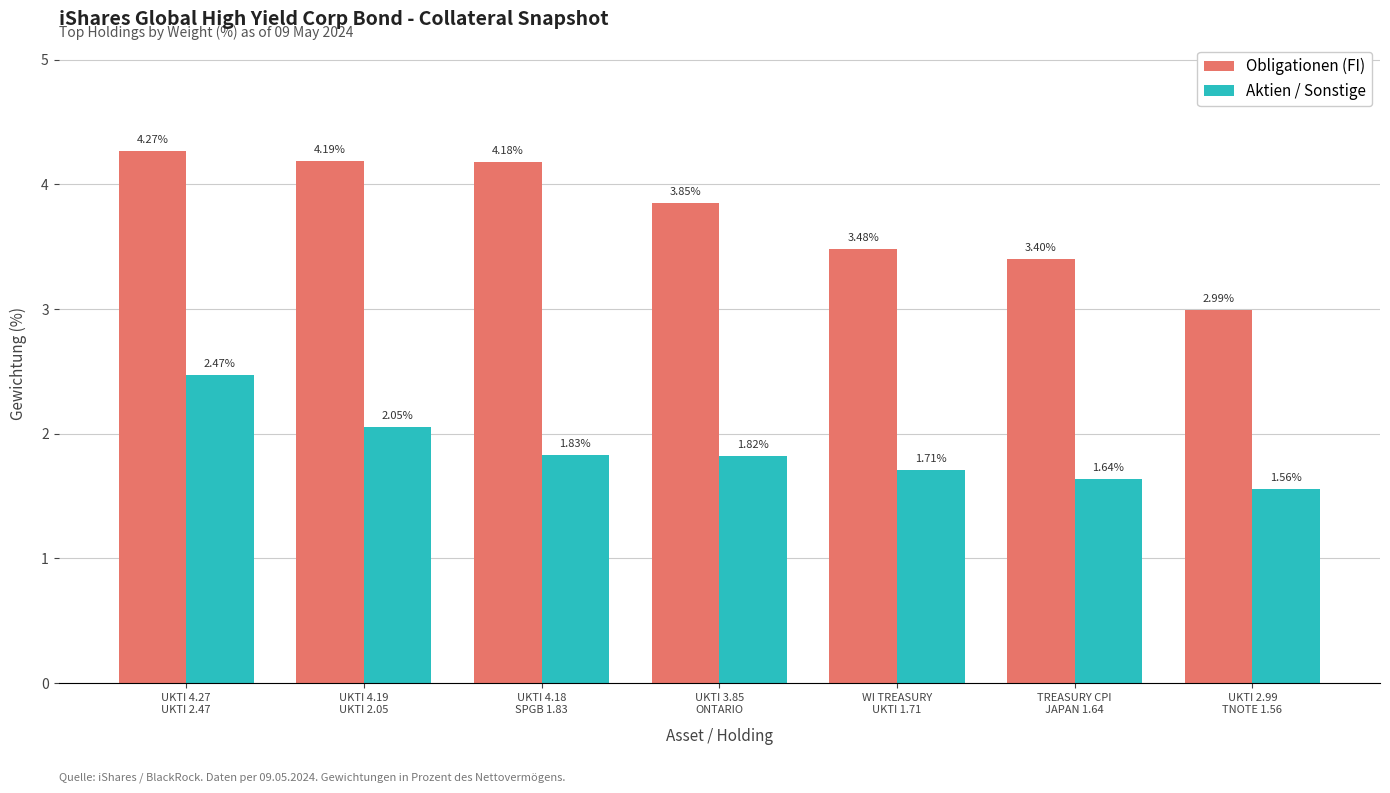

How many bars are there in each group?

2